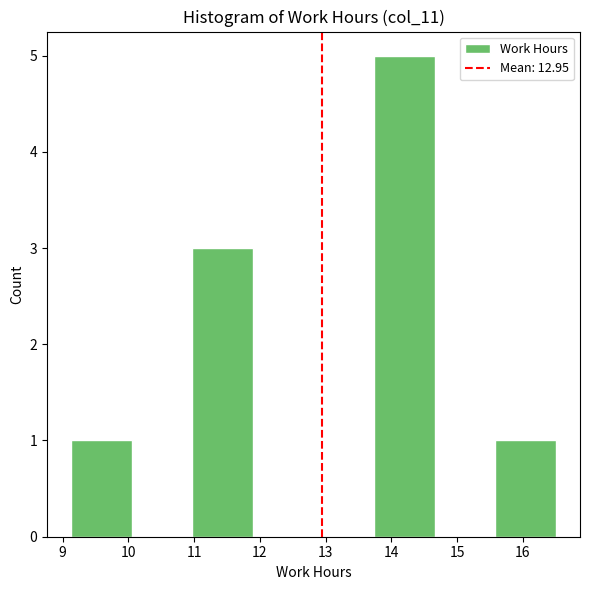

Over which range of the x-axis is the bar tallest?

13.7 to 14.7